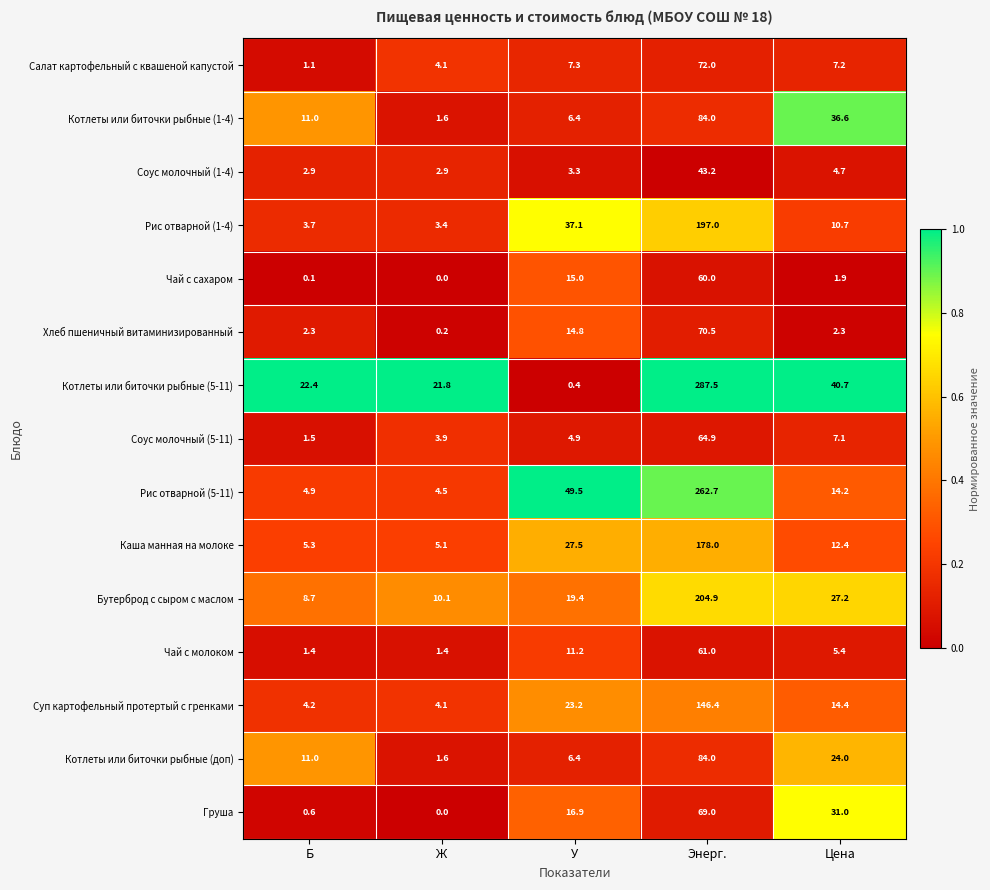

Which series has the widest spread of values?

Котлеты или биточки рыбные (5-11)